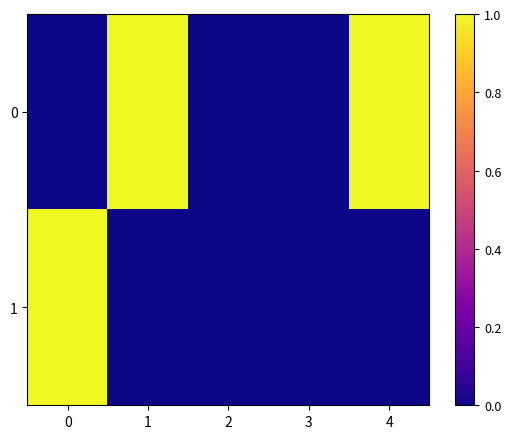

List the series in order of their peak value, lowest first.

0, 1